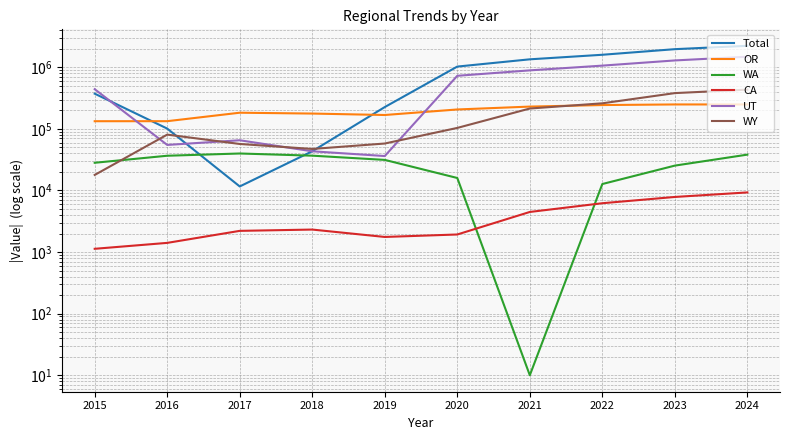

Where is UT nearest to the value 761160?

2020